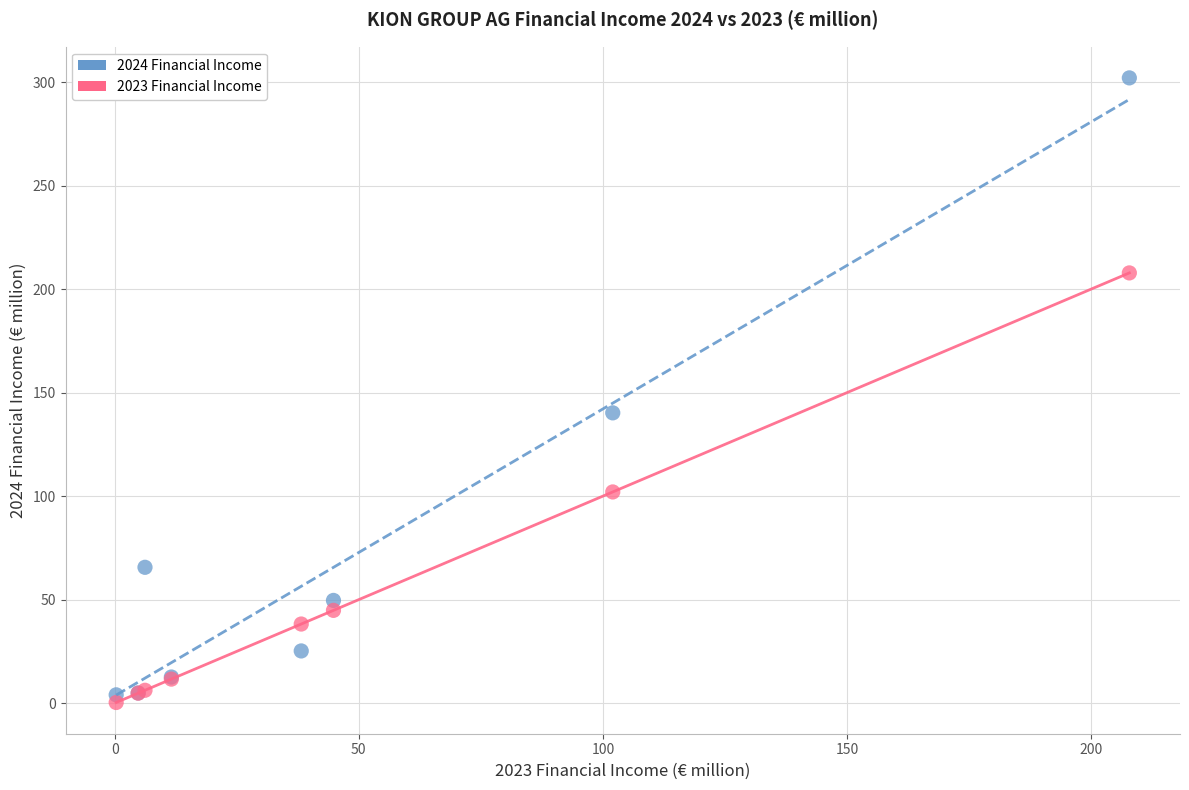

Across all series, what Y value is closest to 151?

140.2